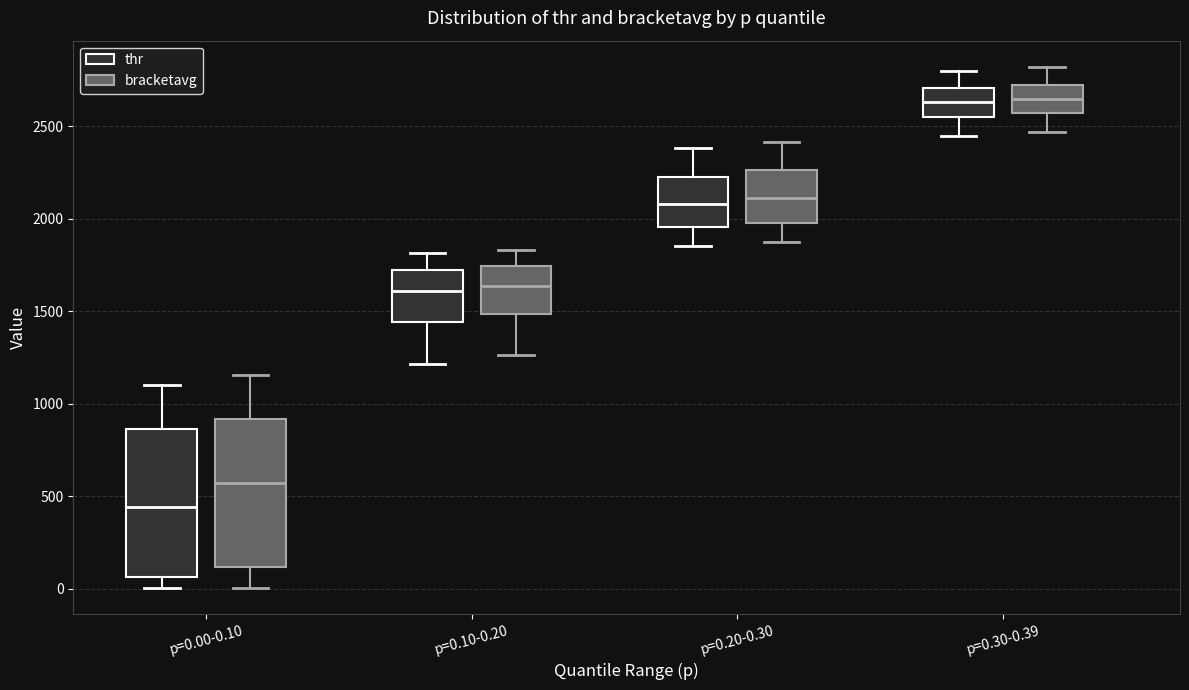

Reading left to right, read every box against the y-axis: the position of its median line, the range the box covers, and the ends of its whiskers. The values are not printed on the chart, so give them approximately, as read against the axis.

p=0.00-0.10 (thr): median 450, box 50 to 850, whiskers 0 to 1100
p=0.00-0.10 (bracketavg): median 550, box 100 to 900, whiskers 0 to 1150
p=0.10-0.20 (thr): median 1600, box 1450 to 1700, whiskers 1200 to 1800
p=0.10-0.20 (bracketavg): median 1650, box 1500 to 1750, whiskers 1250 to 1850
p=0.20-0.30 (thr): median 2100, box 1950 to 2250, whiskers 1850 to 2400
p=0.20-0.30 (bracketavg): median 2100, box 2000 to 2250, whiskers 1850 to 2400
p=0.30-0.39 (thr): median 2650, box 2550 to 2700, whiskers 2450 to 2800
p=0.30-0.39 (bracketavg): median 2650, box 2550 to 2700, whiskers 2450 to 2800